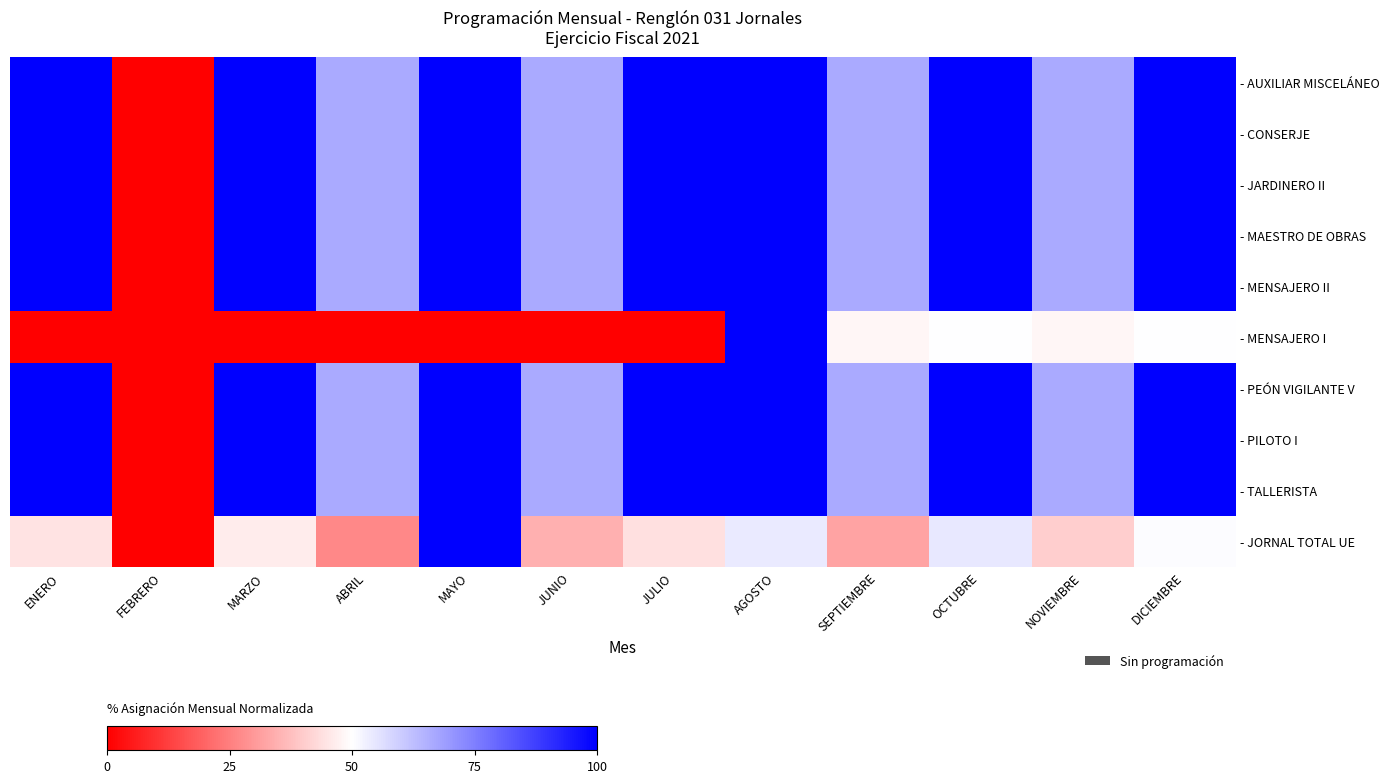

Which category has the highest value across all series?

ENERO